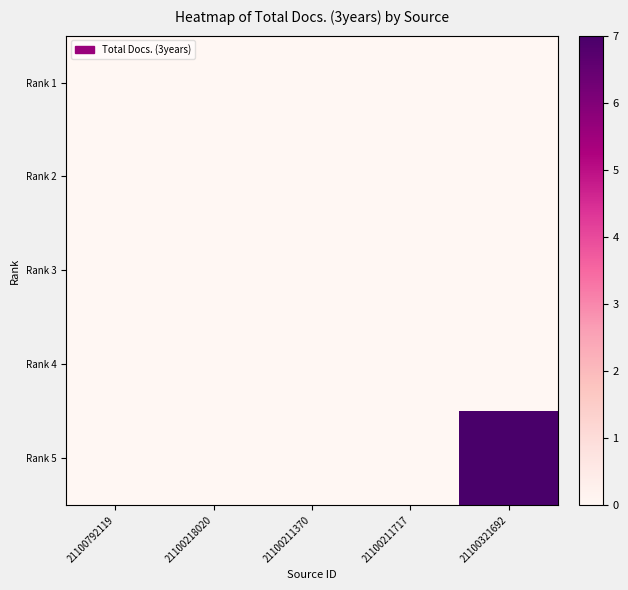

What is the greatest value displayed?

7